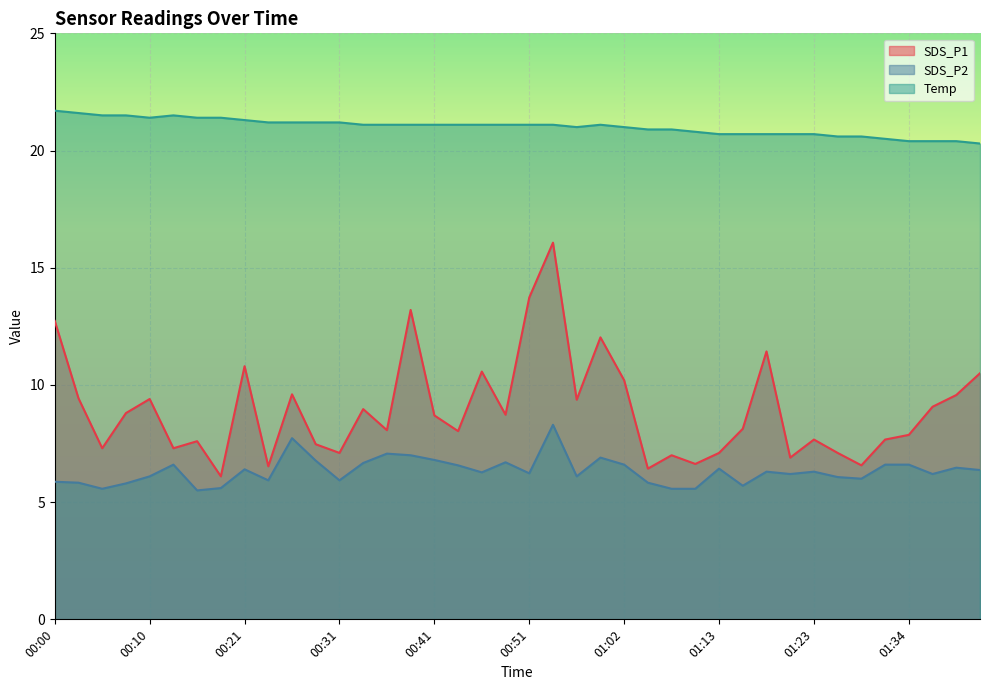

How many values in the SDS_P2 series exceed 6?

27